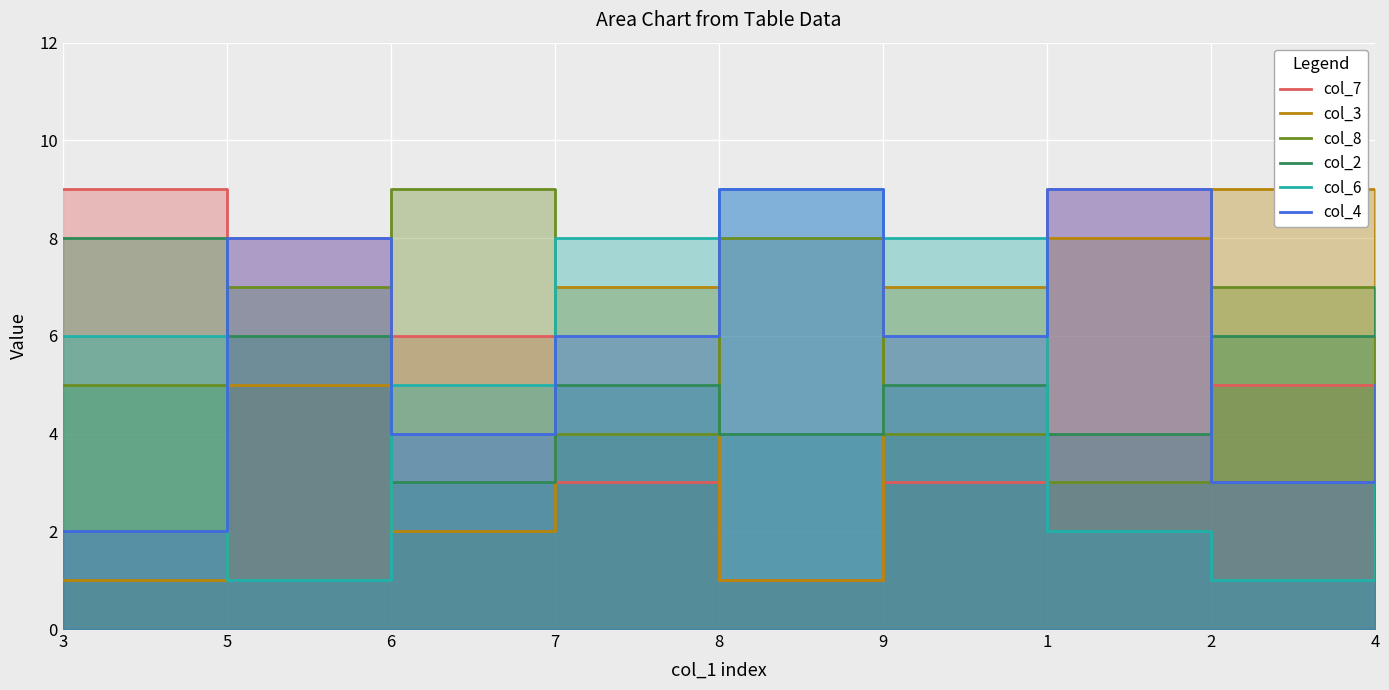

Does the chart display data point markers on the line(s)?

No